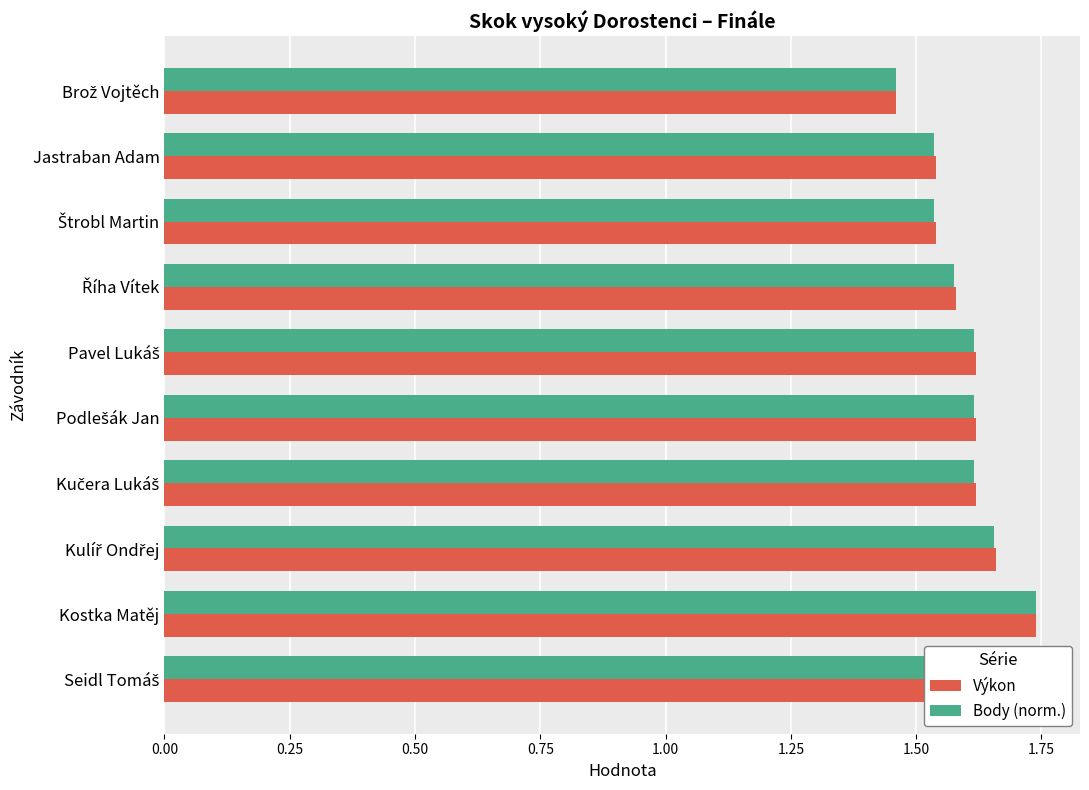

What is the difference between the maximum and minimum values in the Výkon series?

0.3